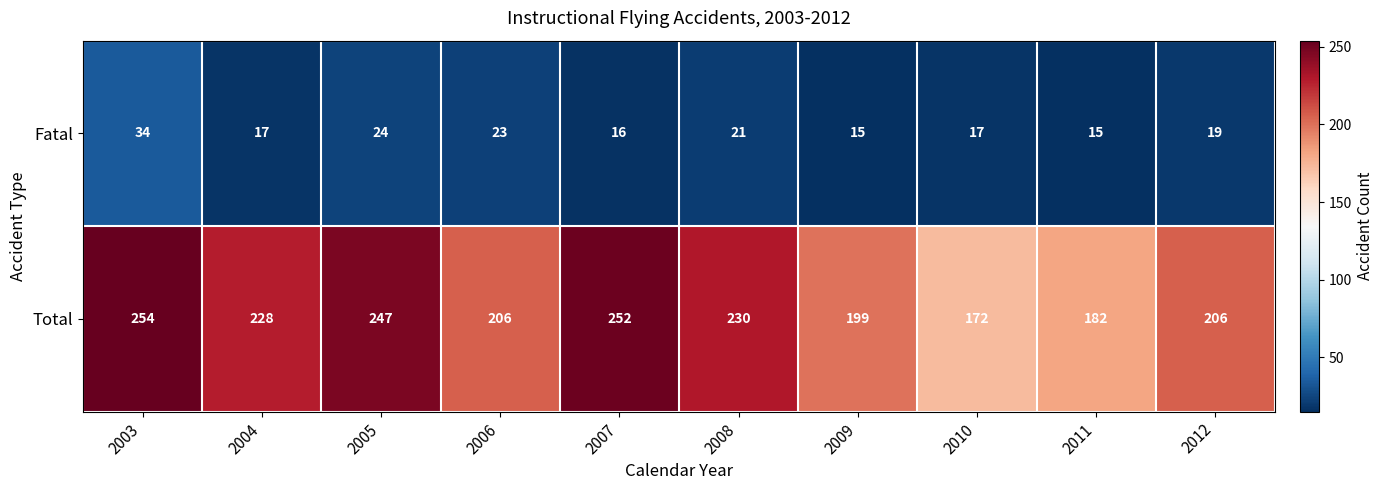

Reading left to right, list all the values displayed in this chart.

Fatal: 34	17	24	23	16	21	15	17	15	19
Total: 254	228	247	206	252	230	199	172	182	206